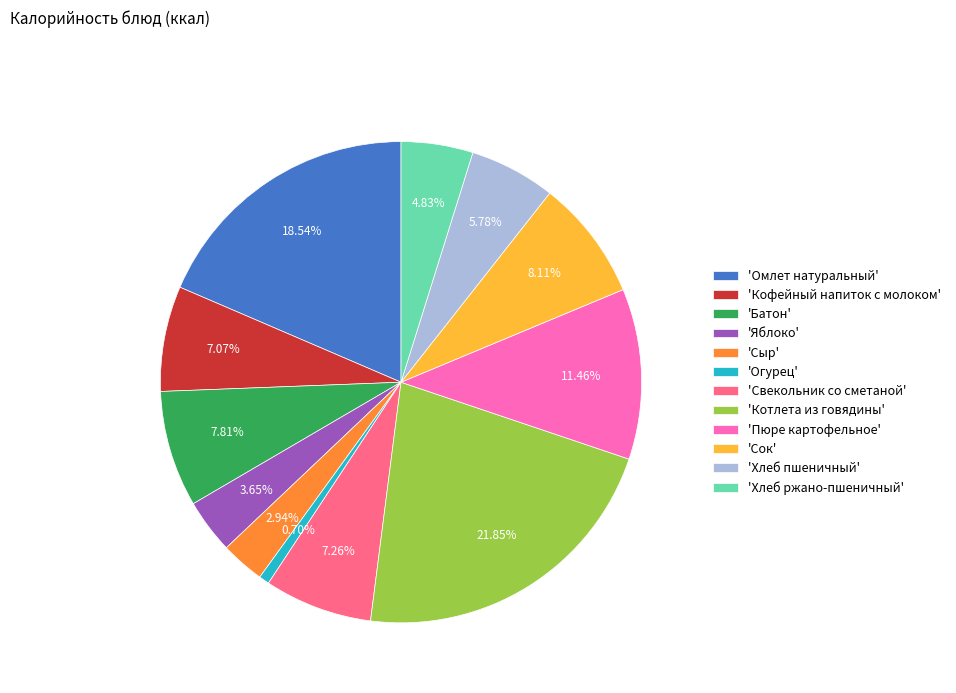

Is there a majority slice in this chart?

No